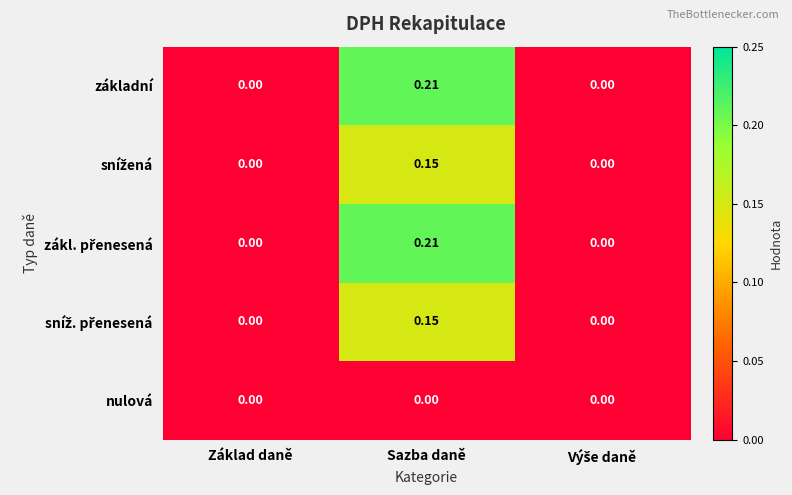

At which category is the sum across all series the highest?

Sazba daně